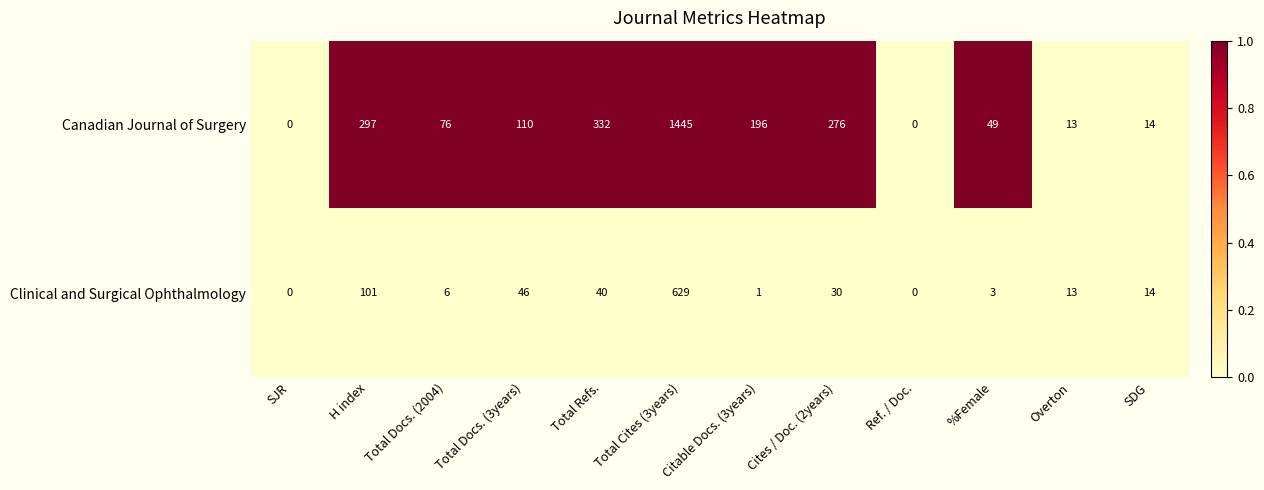

Rank the series by their average value, from lowest to highest.

Clinical and Surgical Ophthalmology, Canadian Journal of Surgery